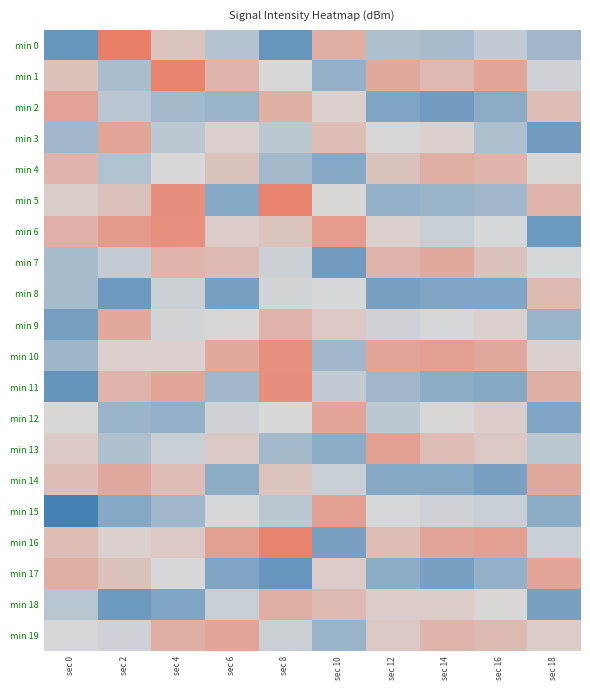

What is the total value across all series at sec 18?

-2349.6